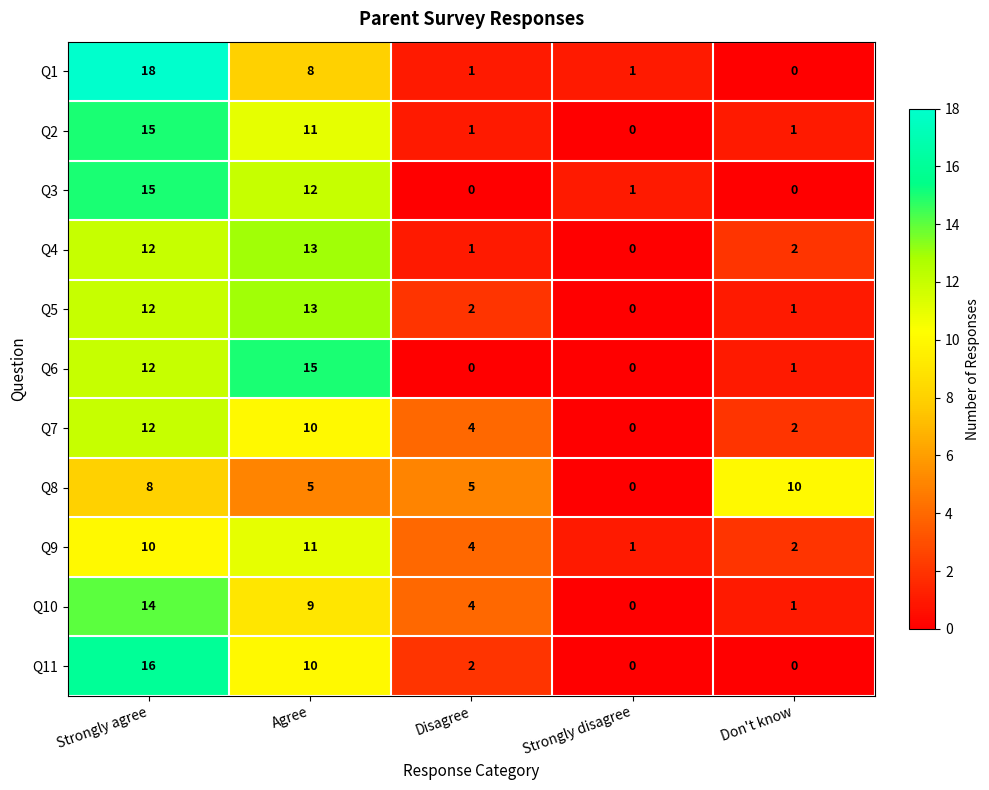

What is the average value of the Q10 series?

6